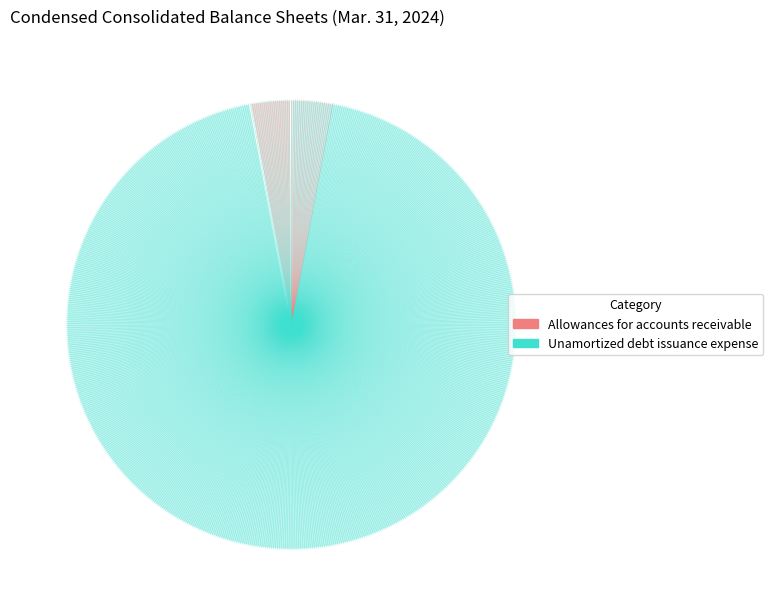

Is there any slice that represents more than half of the pie?

Yes